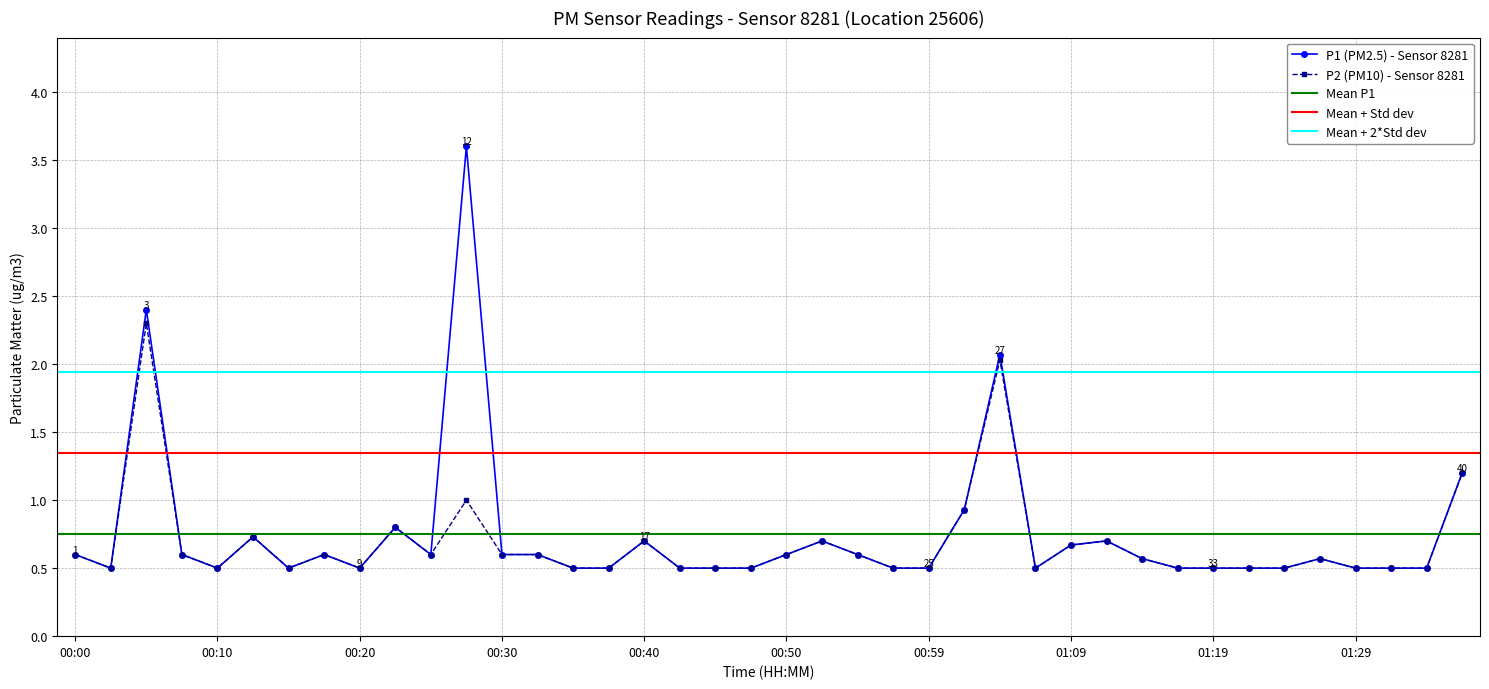

The value of P1 at 01:09 is 0.7. True or false?

True